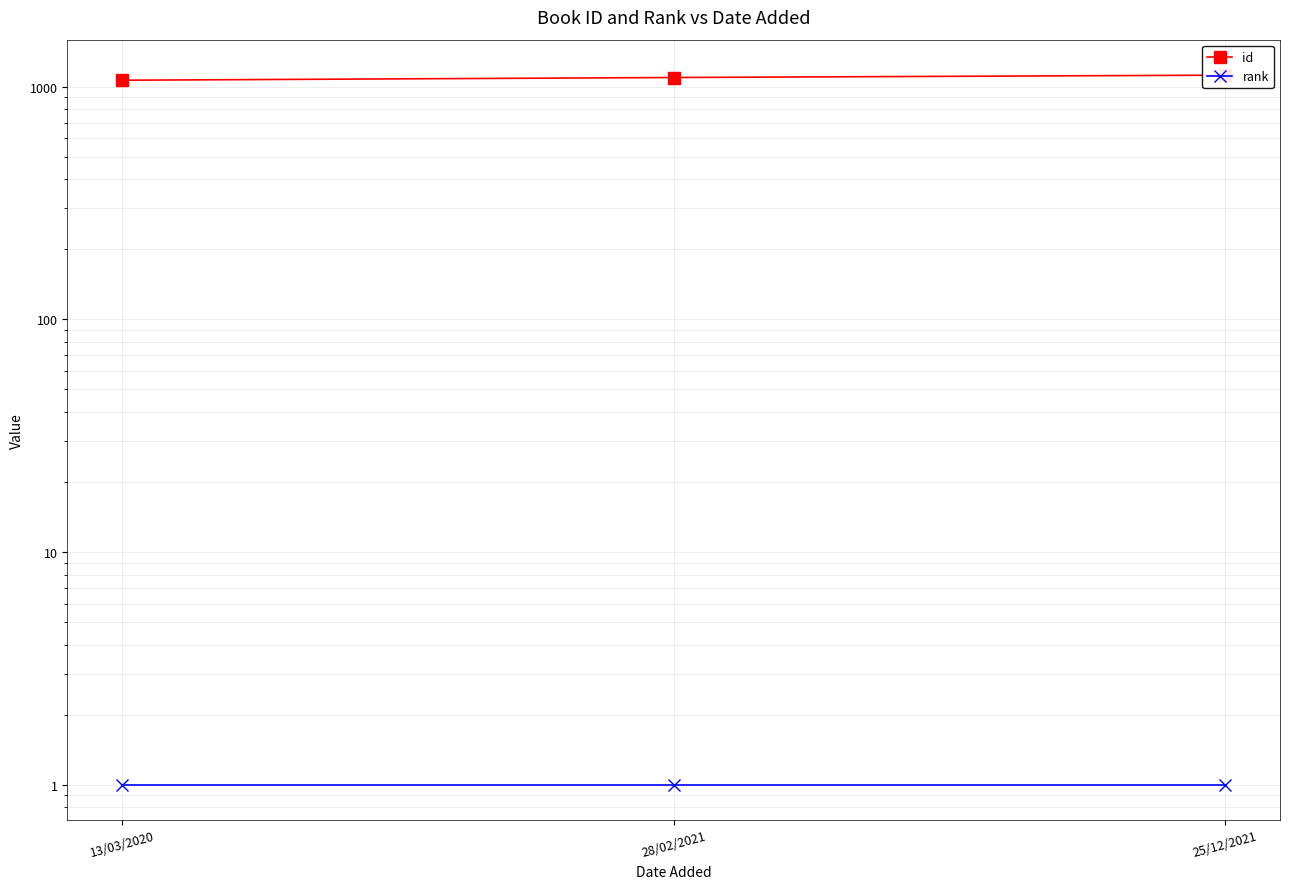

What value does the rank series have at 13/03/2020?

1